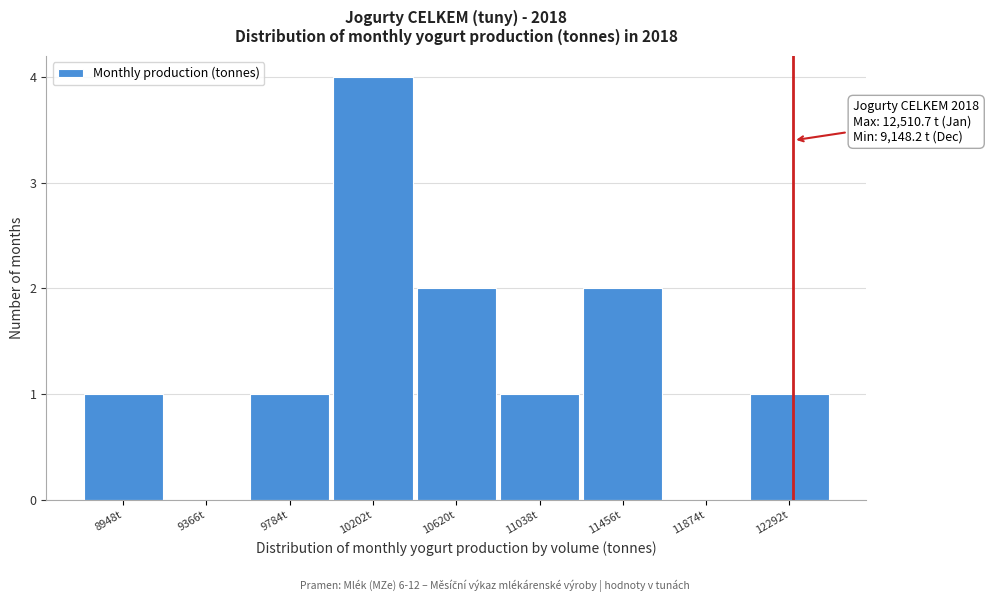

Reading right to left, list all the values displayed in this chart.

12292t=1	11874t=0	11456t=2	11038t=1	10620t=2	10202t=4	9784t=1	9366t=0	8948t=1